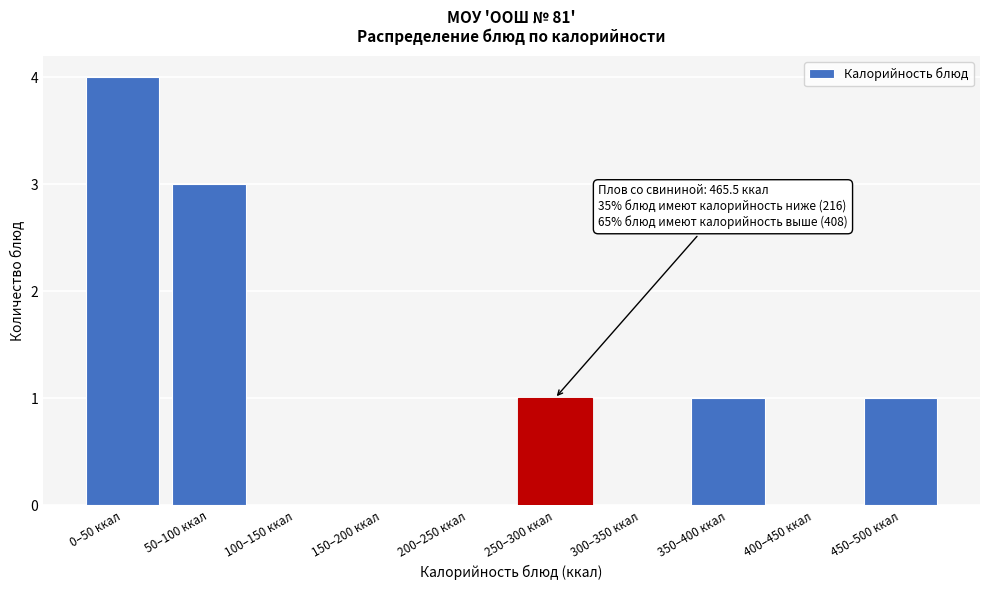

Reading left to right, transcribe all the data shown in this chart.

0–50 ккал=4	50–100 ккал=3	100–150 ккал=0	150–200 ккал=0	200–250 ккал=0	250–300 ккал=1	300–350 ккал=0	350–400 ккал=1	400–450 ккал=0	450–500 ккал=1